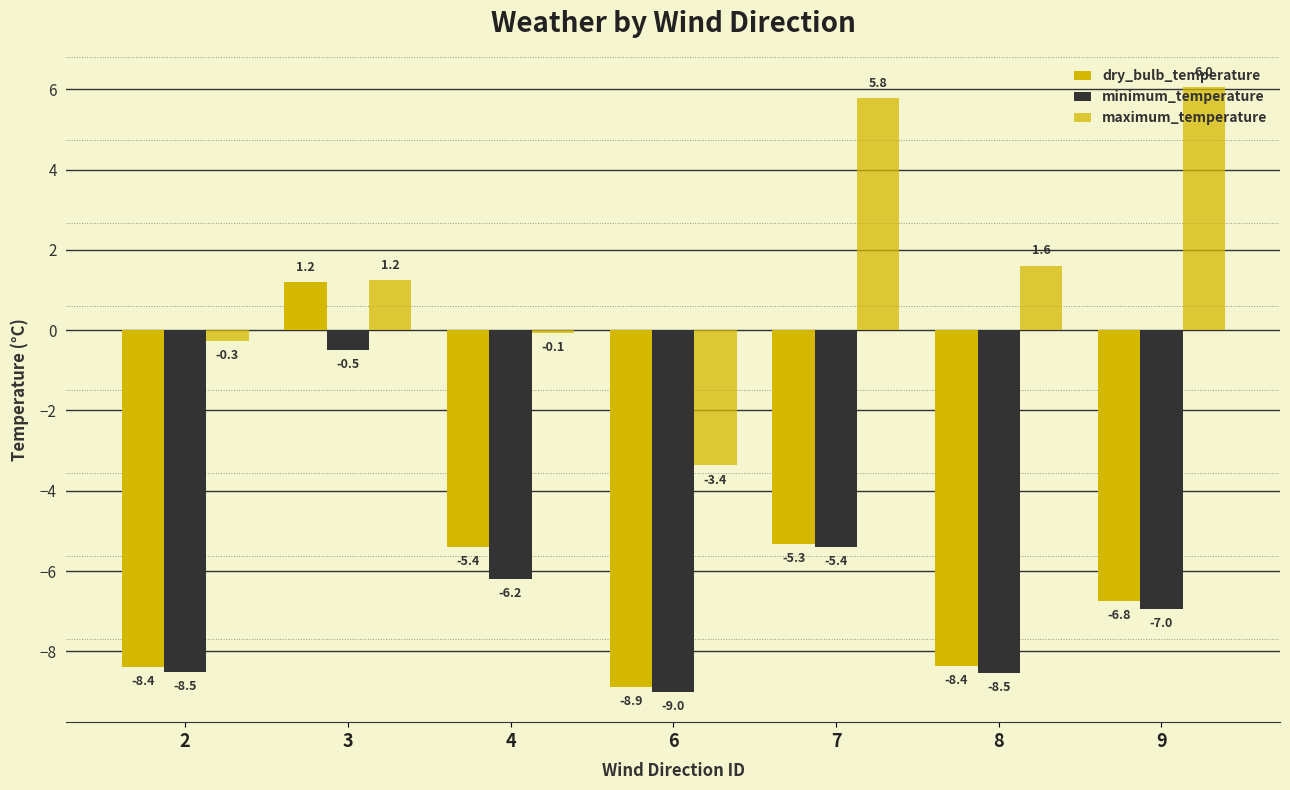

How many bars are there in total?

21